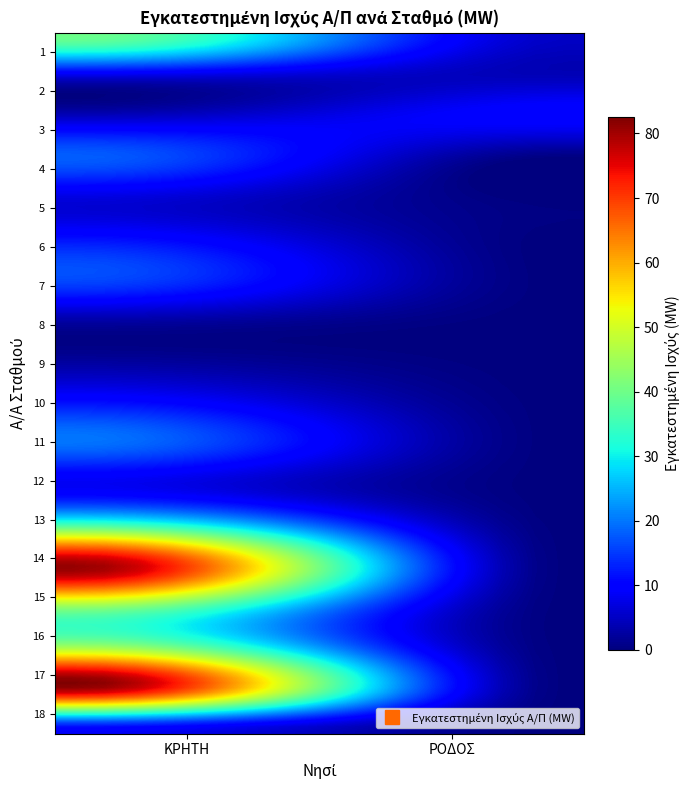

Reading left to right, list all the values displayed in this chart.

ΚΡΗΤΗ: 1=40.0	2=6.8	3=5.1	4=18.0	5=6.8	6=11.9	7=16.1	8=2.5	9=2.5	10=11.9	11=19.6	12=8.5	13=38.2	14=81.0	15=42.0	16=48.0	17=79.0	18=9.0
ΡΟΔΟΣ: 1=5.1	2=4.2	3=10.2	4=0.0	5=0.0	6=0.0	7=0.0	8=0.0	9=0.0	10=0.0	11=0.0	12=0.0	13=0.0	14=0.0	15=0.0	16=0.0	17=0.0	18=0.0